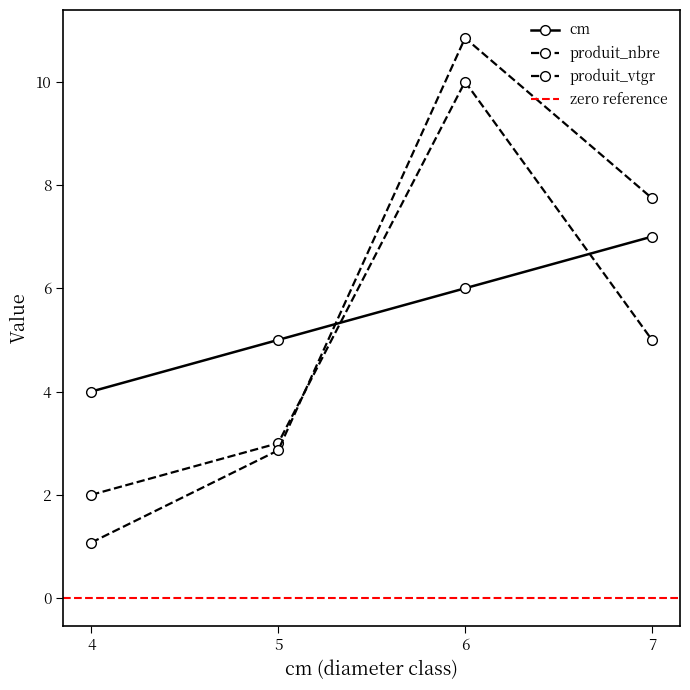

How many lines are shown in the chart?

3